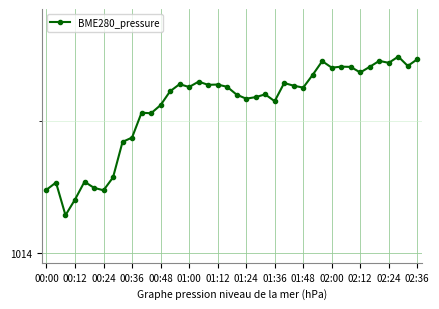

What is the average value?

1014.6